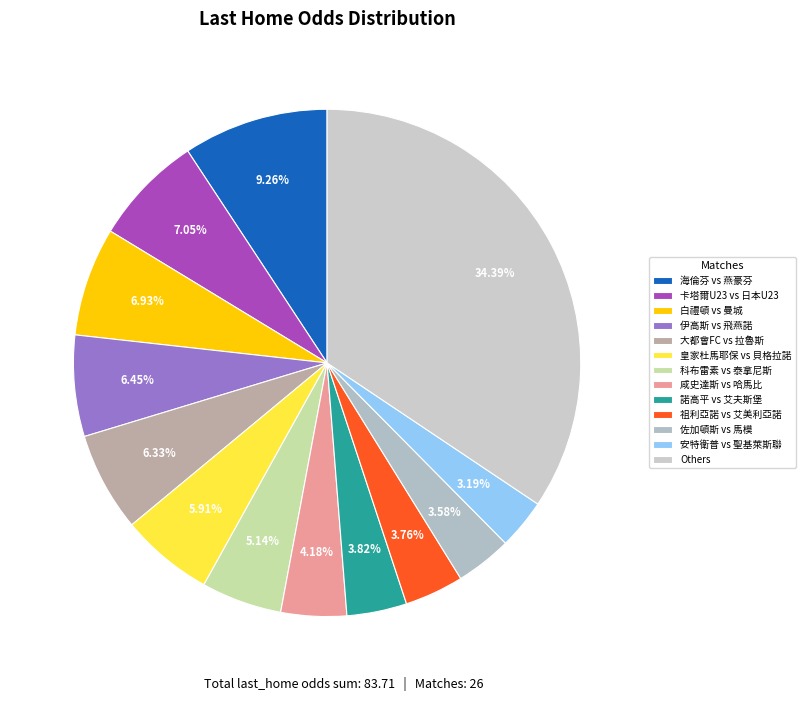

How many segments does this pie chart have?

13